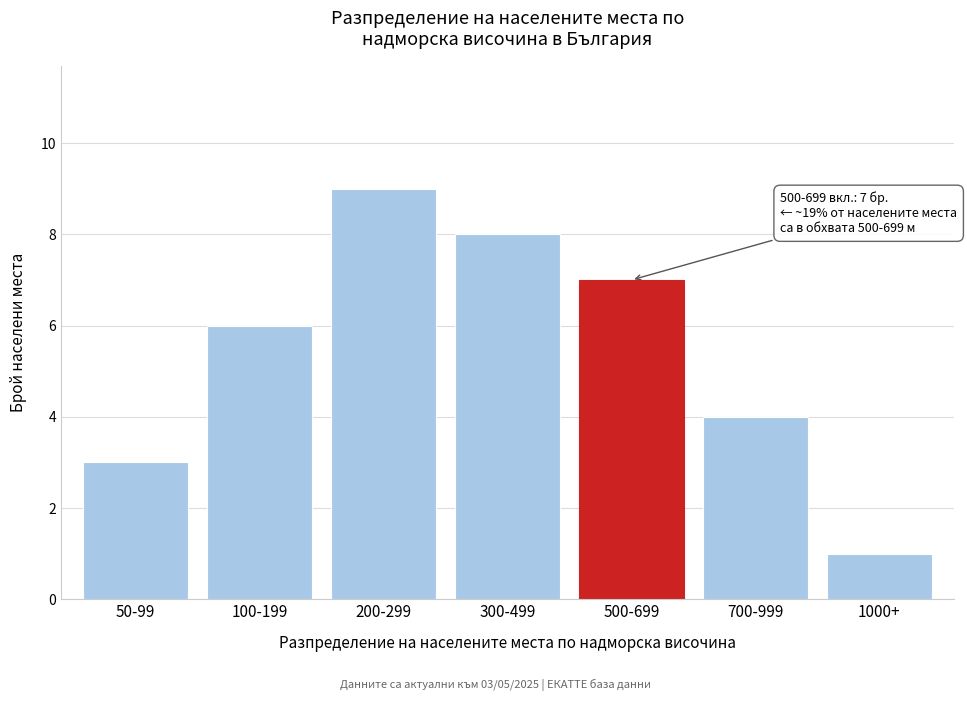

Reading right to left, what are all the values shown in this chart?

1000+=1	700-999=4	500-699=7	300-499=8	200-299=9	100-199=6	50-99=3